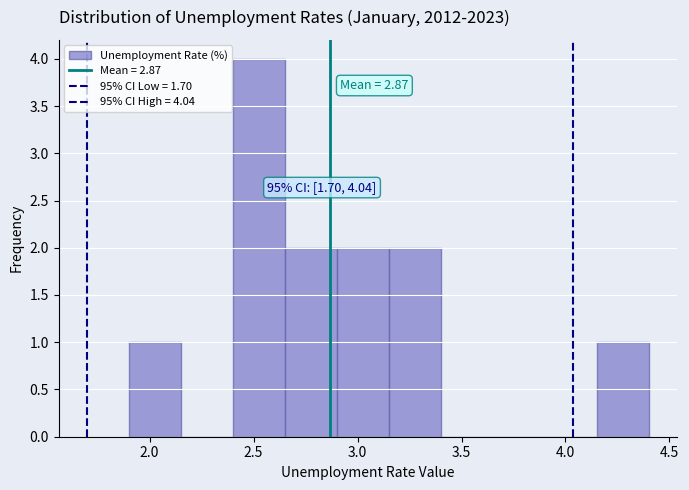

Which range on the x-axis has the tallest bar?

2.40 to 2.65